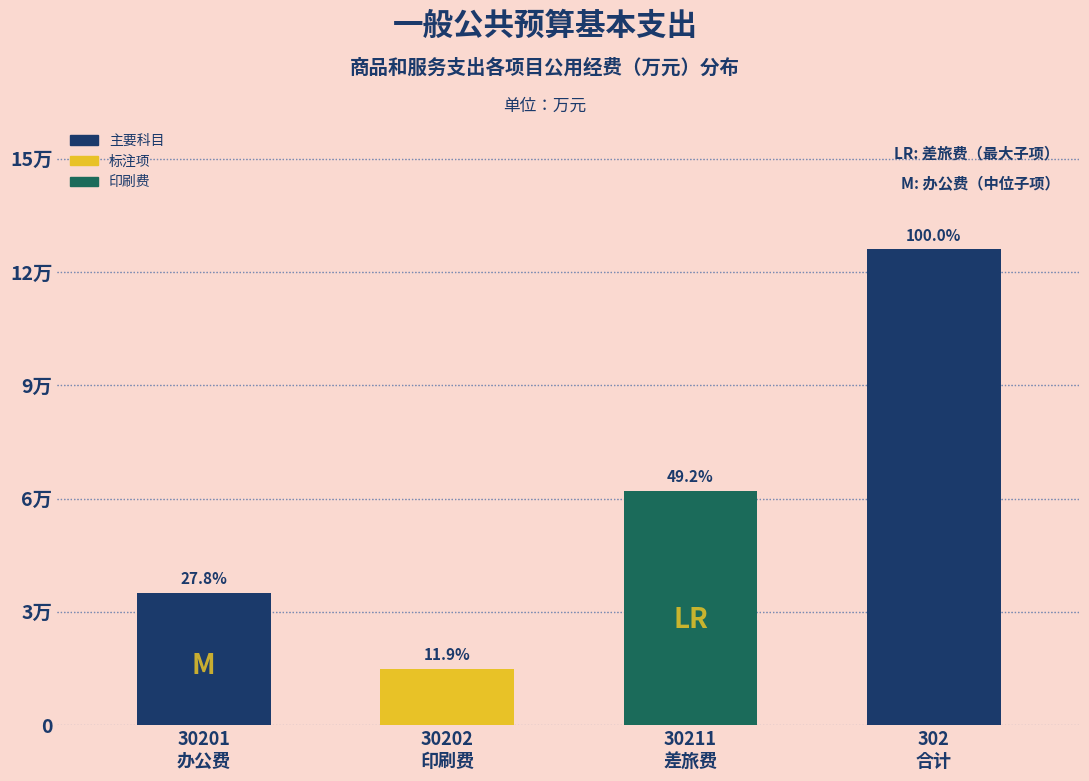

Does the chart contain any negative values?

No